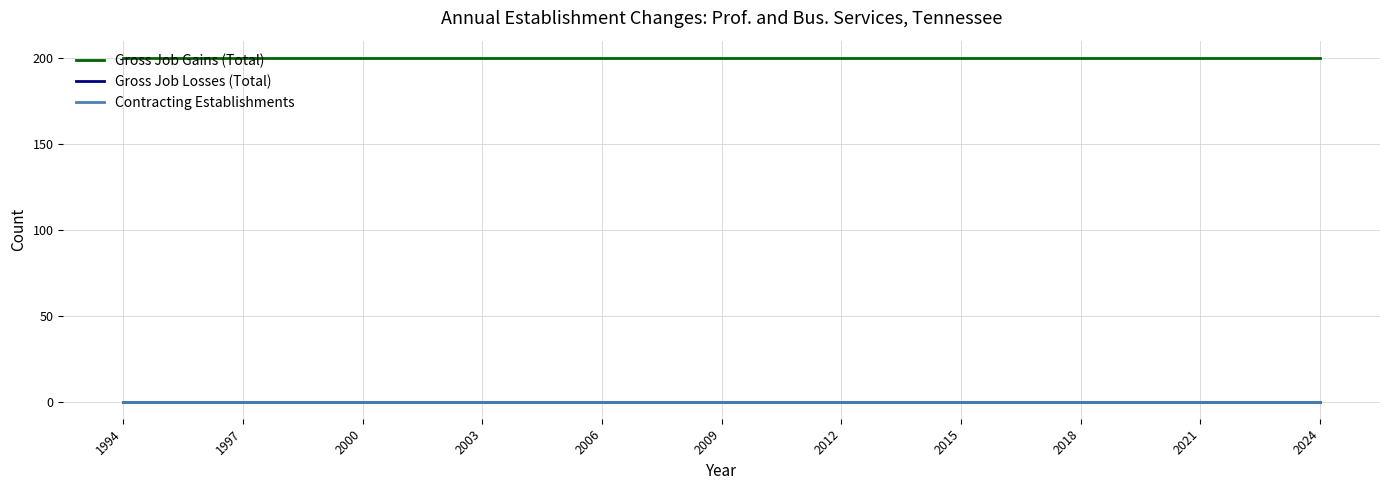

True or false: Contracting Establishments and Gross Job Losses (Total) intersect in this chart.

False